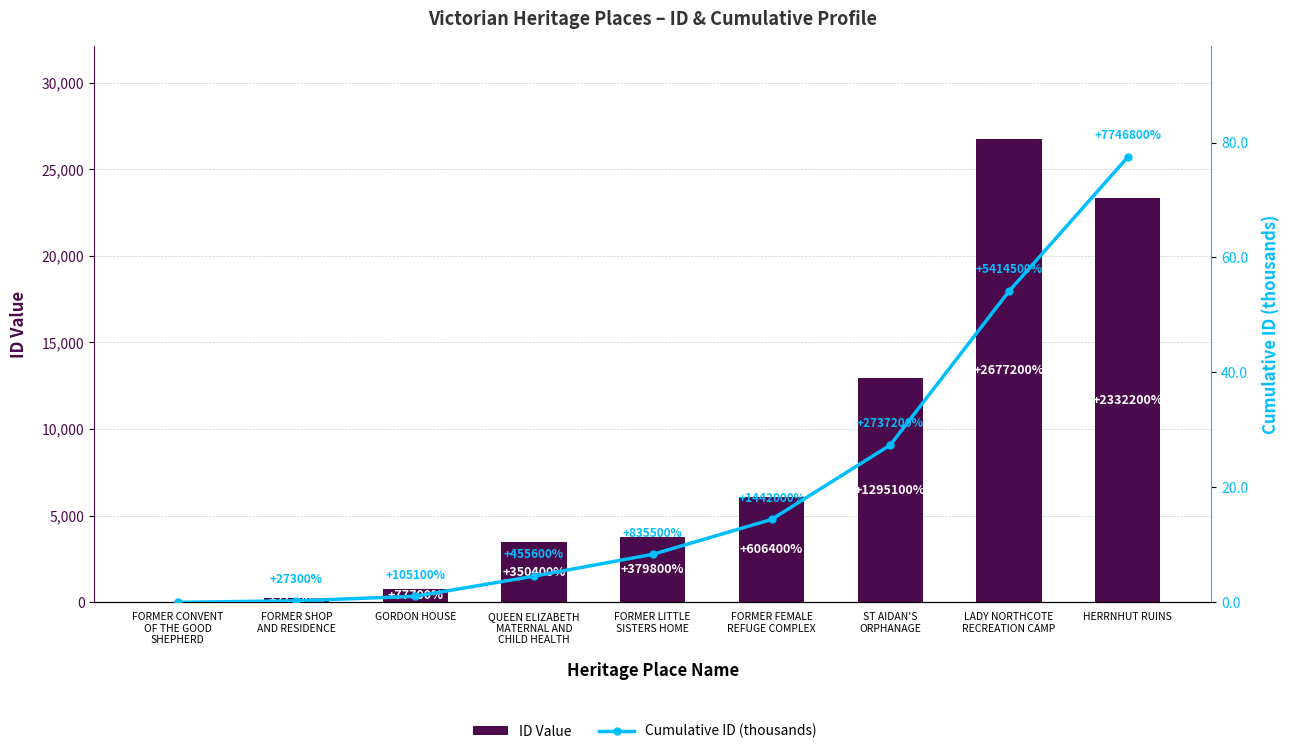

At which category is the sum across all series the highest?

LADY NORTHCOTE
RECREATION CAMP